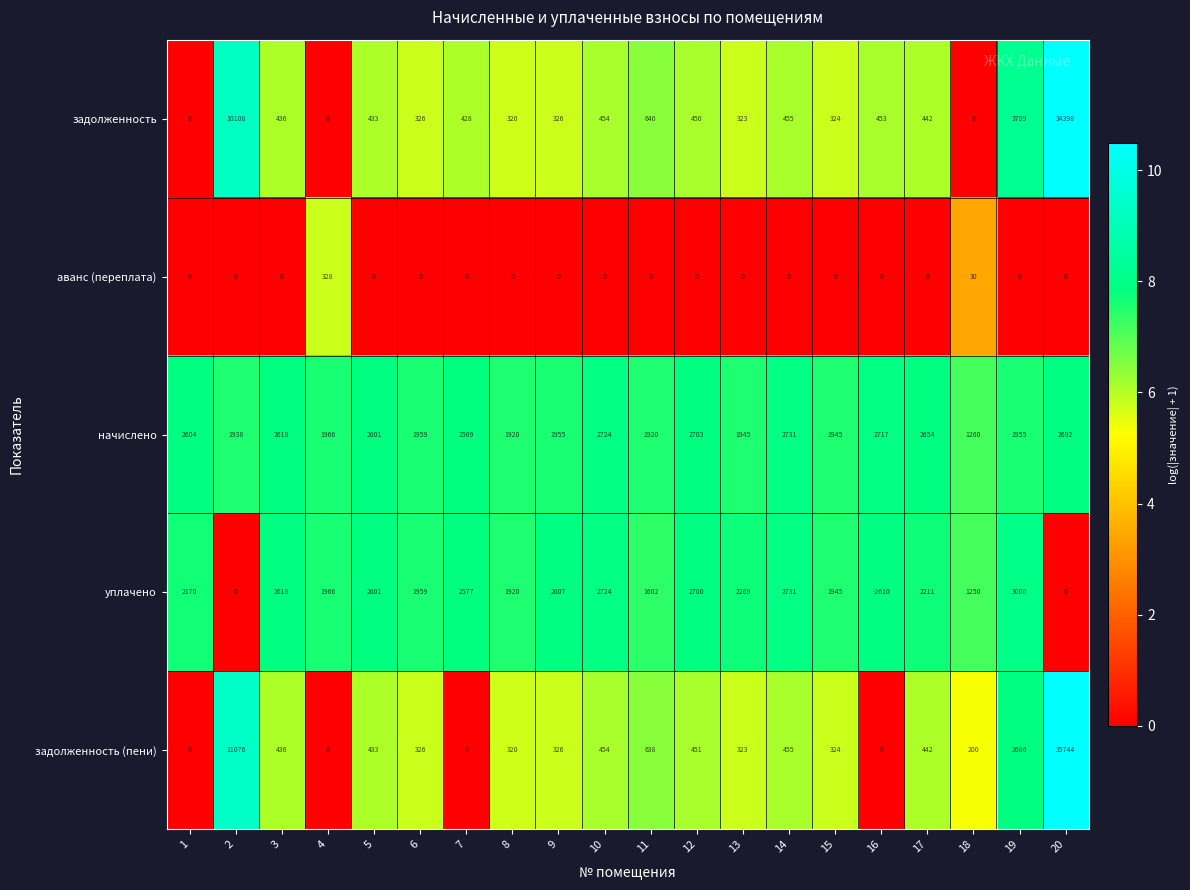

Count the number of categories in the chart.

20